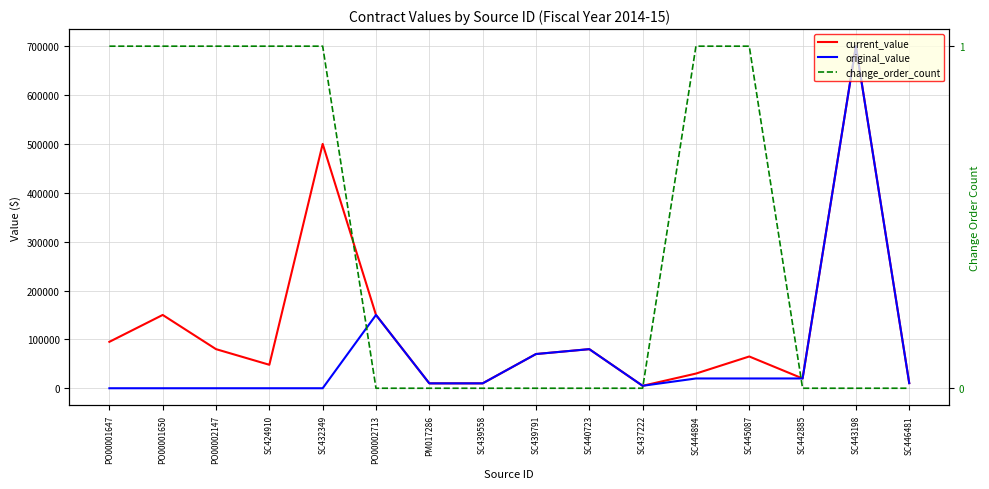

True or false: current_value has a value of 10000 at SC439558.

True